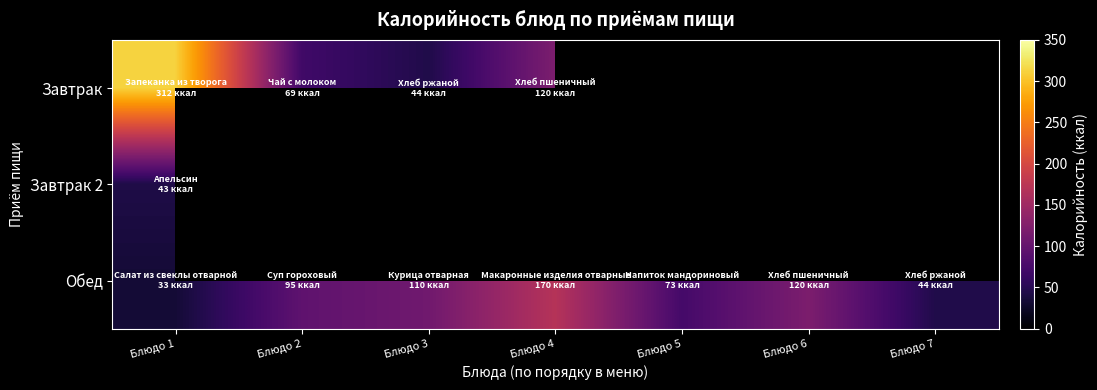

Between Блюдо 1 and Блюдо 6, which is larger?

Блюдо 6